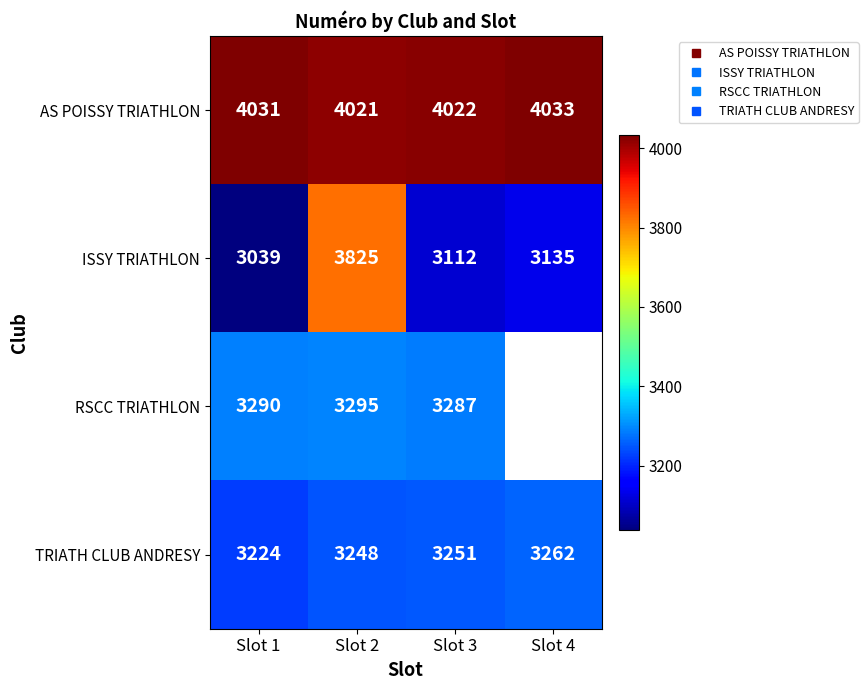

What is the minimum value shown in the chart?

3039.0